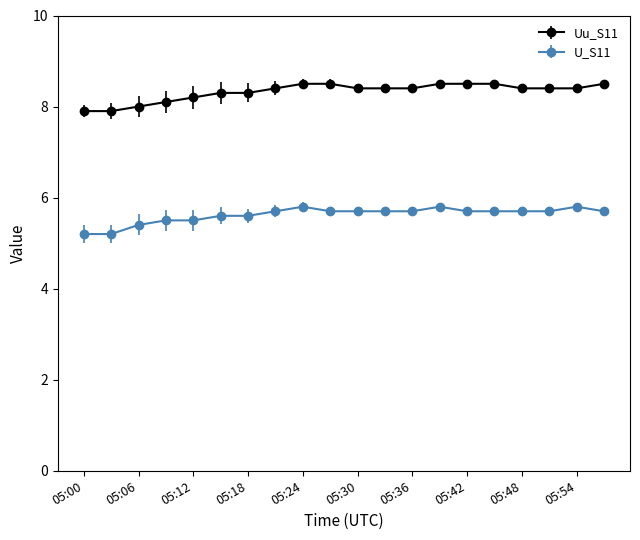

Which series has the largest total across all categories?

Uu_S11